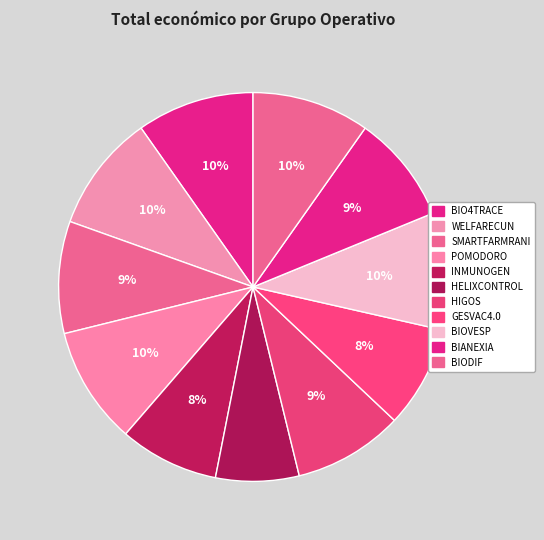

True or false: GESVAC4.0 accounts for 2% of the total.

False